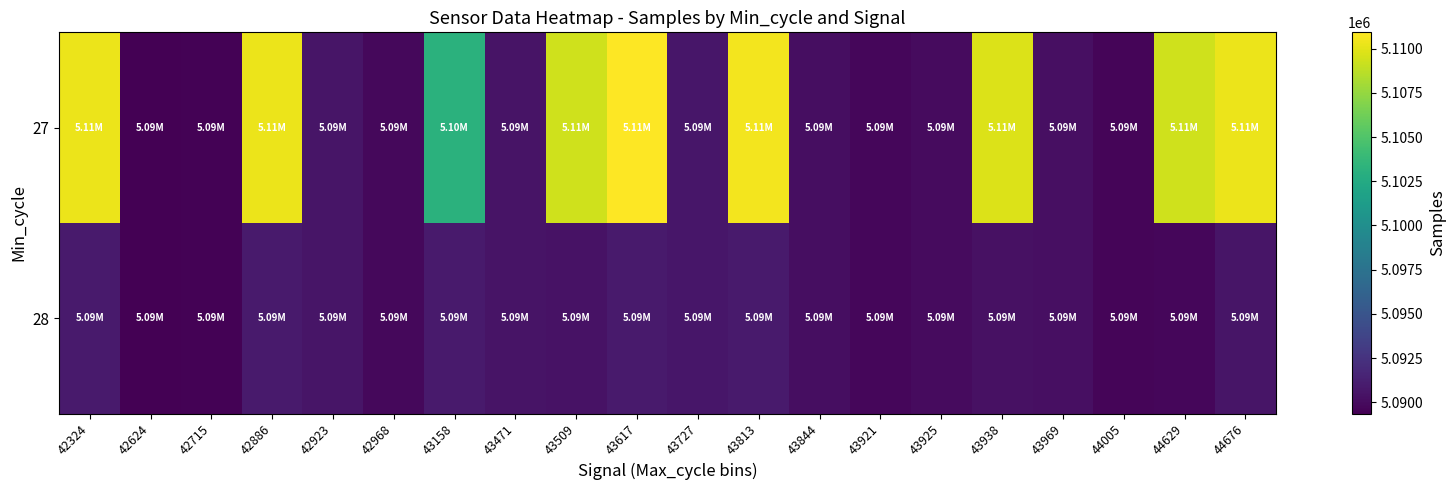

At how many categories does at least one series exceed 5106617?

8